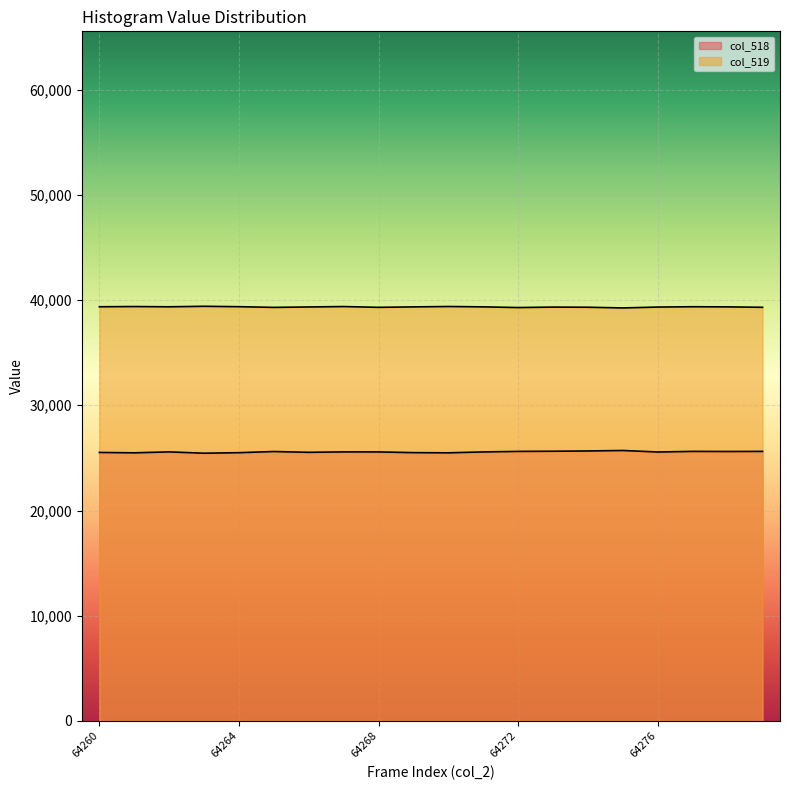

True or false: col_518 and col_519 intersect in this chart.

False